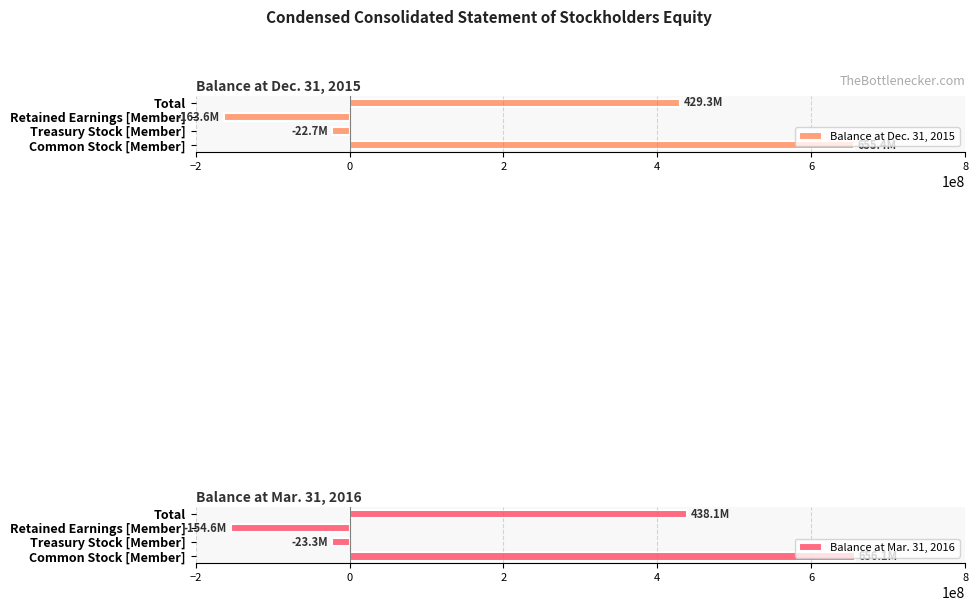

The value of Balance at Mar. 31, 2016 at Total is 438101000. True or false?

True